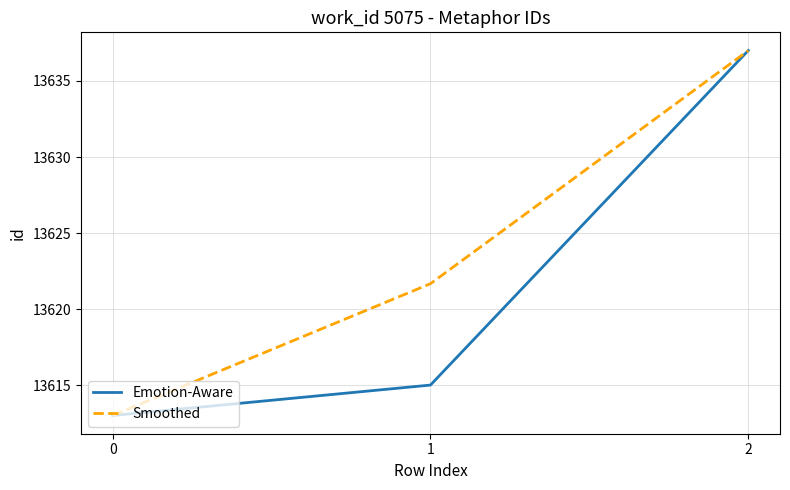

What value does the Emotion-Aware series have at 0?

13613.0